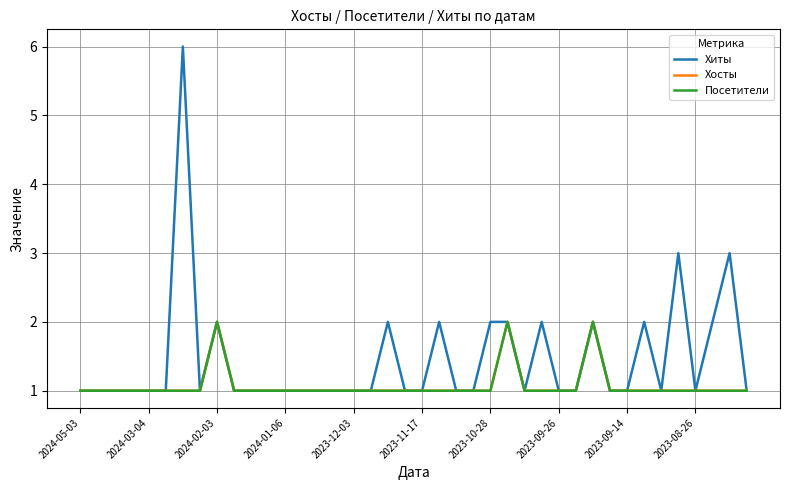

Reading left to right, transcribe all the data shown in this chart.

Хиты: 1	1	1	1	1	1	6	1	2	1	1	1	1	1	1	1	1	1	2	1	1	2	1	1	2	2	1	2	1	1	2	1	1	2	1	3	1	2	3	1
Хосты: 1	1	1	1	1	1	1	1	2	1	1	1	1	1	1	1	1	1	1	1	1	1	1	1	1	2	1	1	1	1	2	1	1	1	1	1	1	1	1	1
Посетители: 1	1	1	1	1	1	1	1	2	1	1	1	1	1	1	1	1	1	1	1	1	1	1	1	1	2	1	1	1	1	2	1	1	1	1	1	1	1	1	1